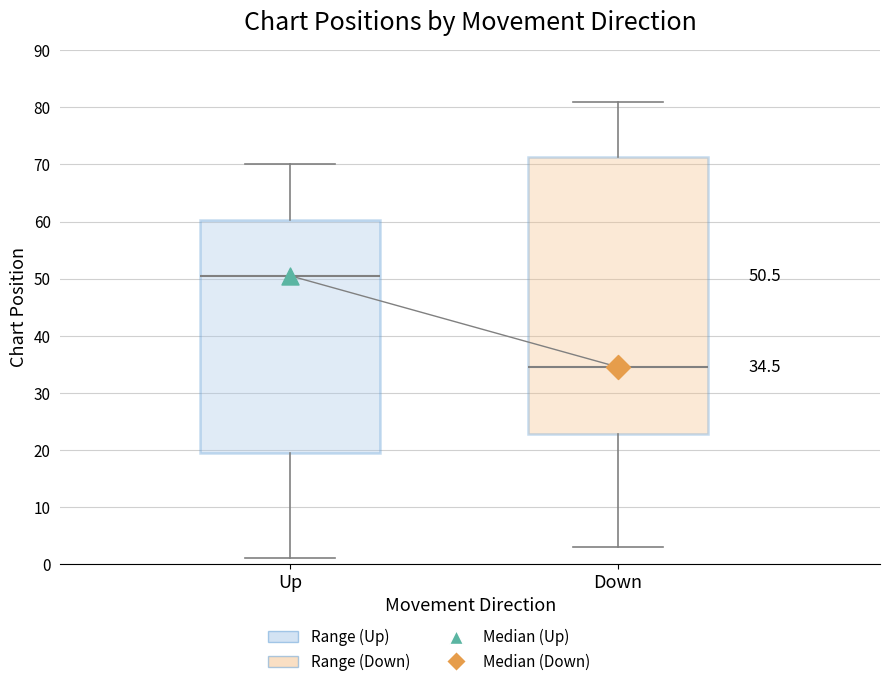

Which box's median line is the lowest?

Down